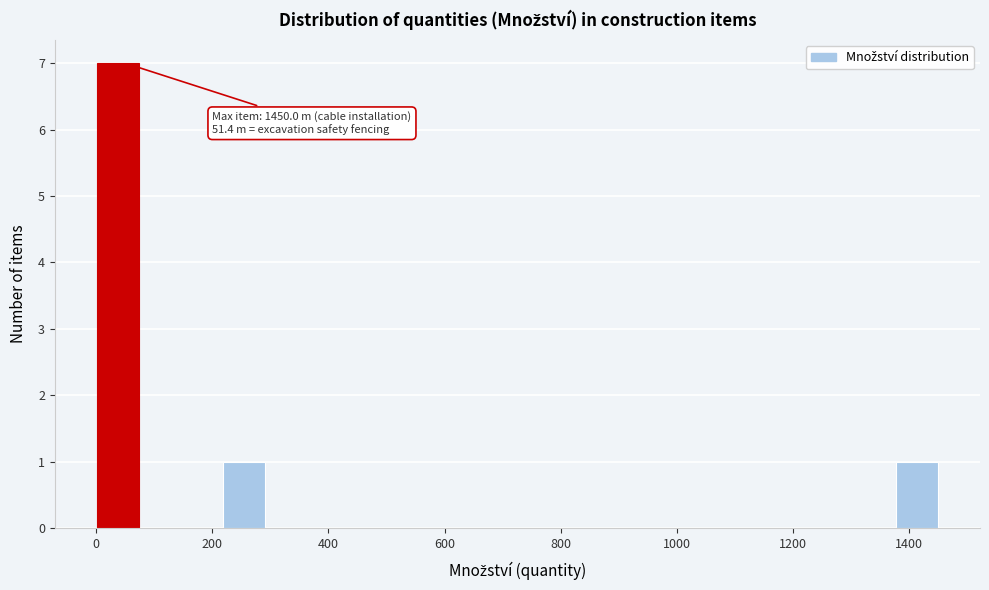

Around what value on the x-axis is the tallest bar? Give the approximate position of its centre, as read against the axis.

40